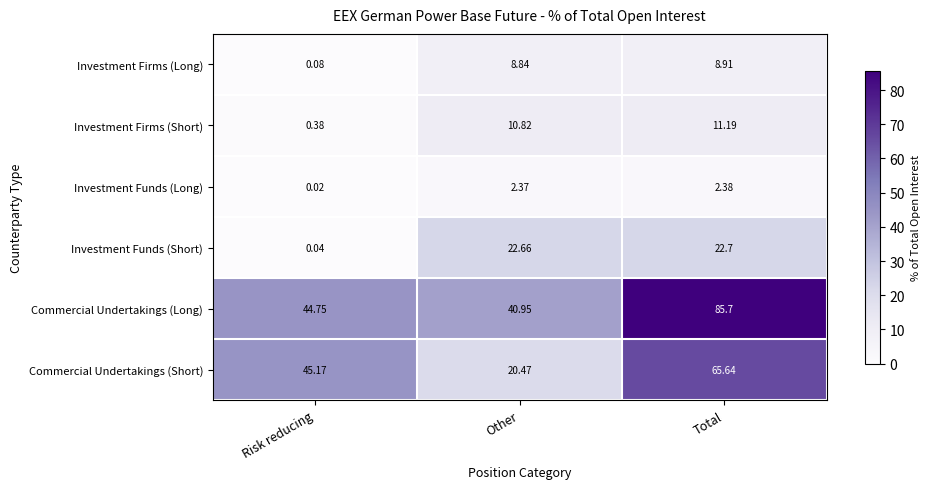

Which series has the widest spread of values?

Commercial Undertakings (Short)